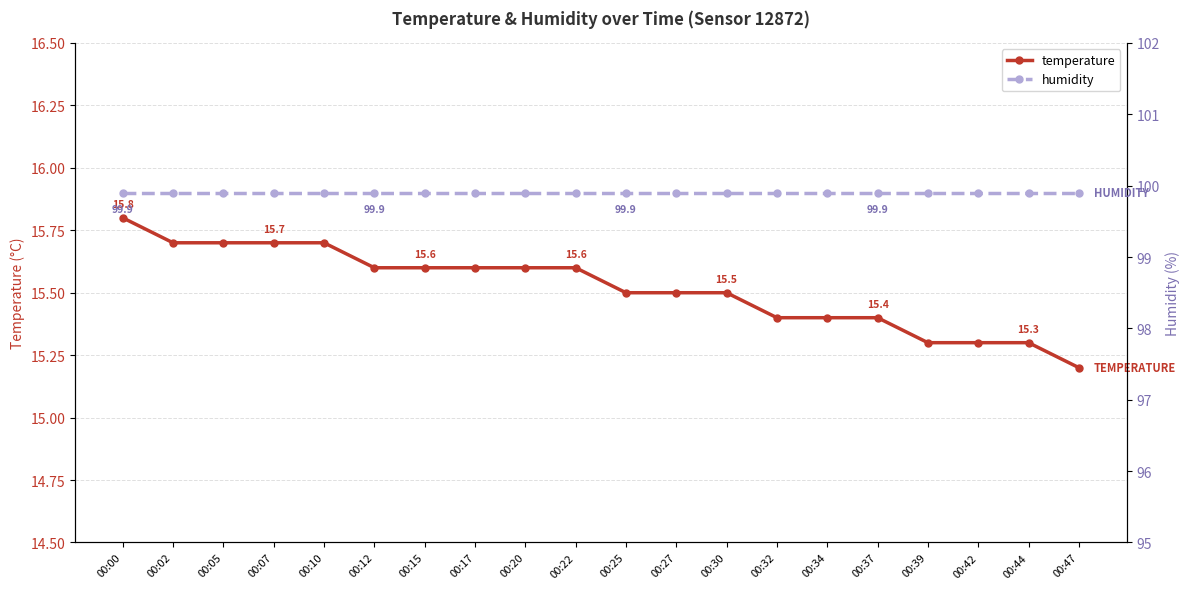

True or false: temperature has more than 2 points higher than both neighbors.

False